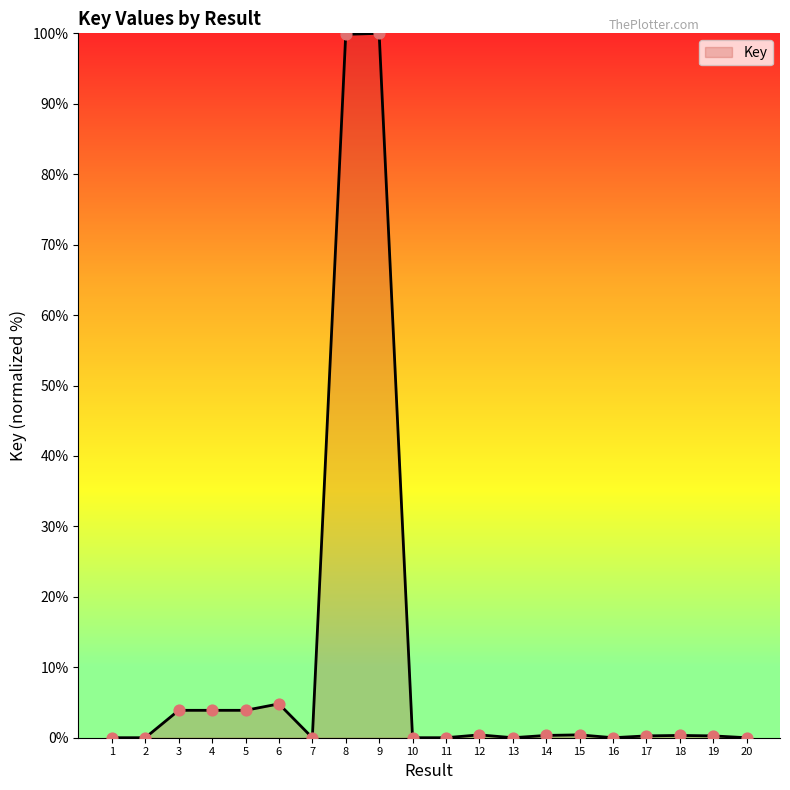

Between 3 and 7, which is larger?

3